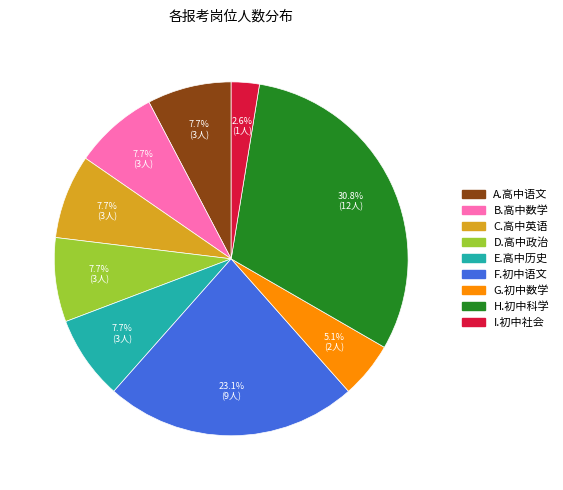

What is the ratio of the value at D.高中政治 to the value at I.初中社会?

3.0